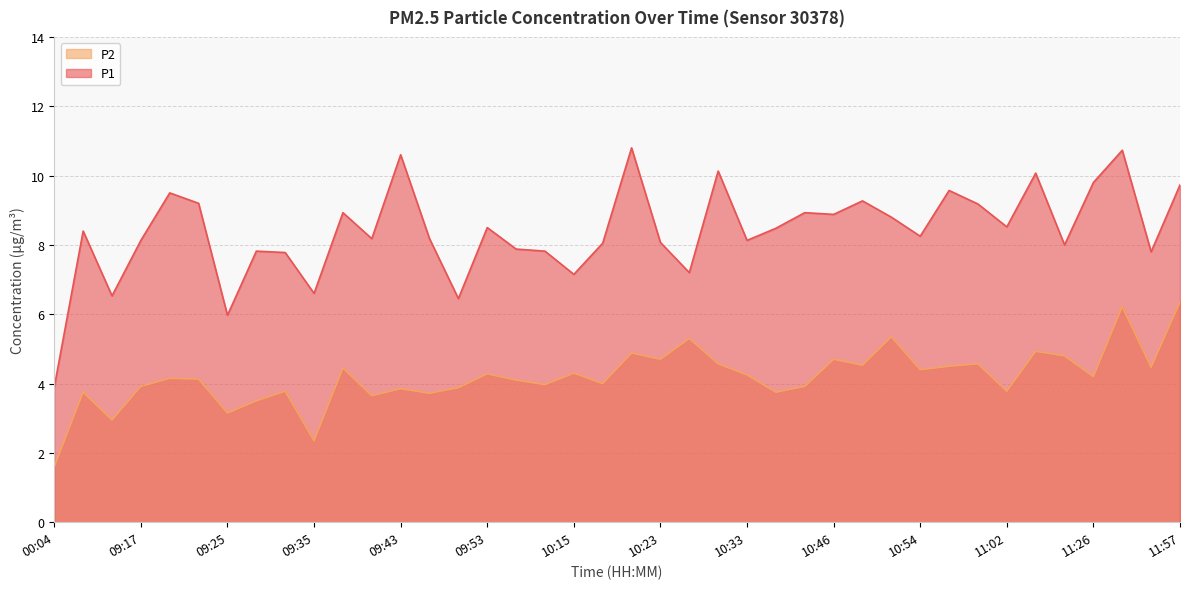

Which series has the widest spread of values?

P1